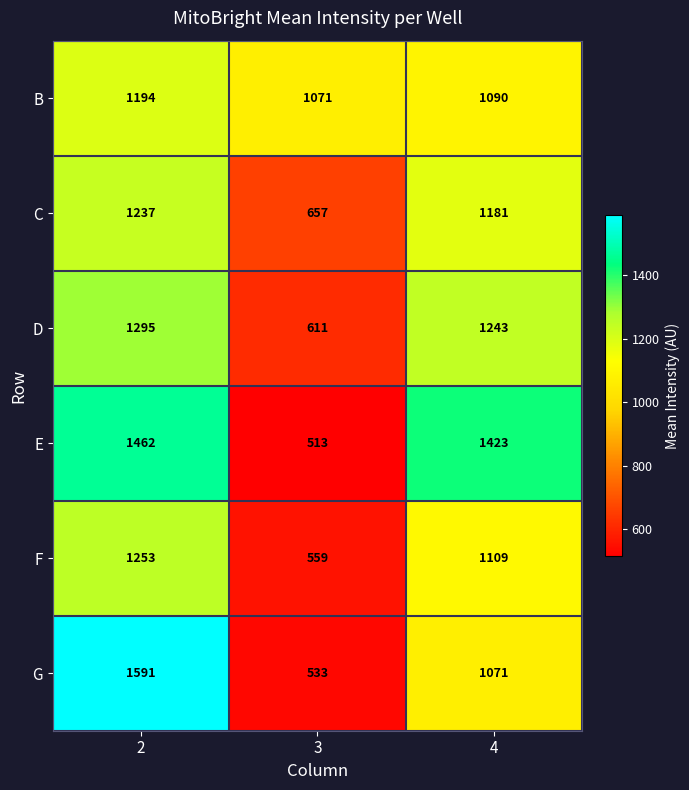

Is it true that D equals 611 at 3?

True